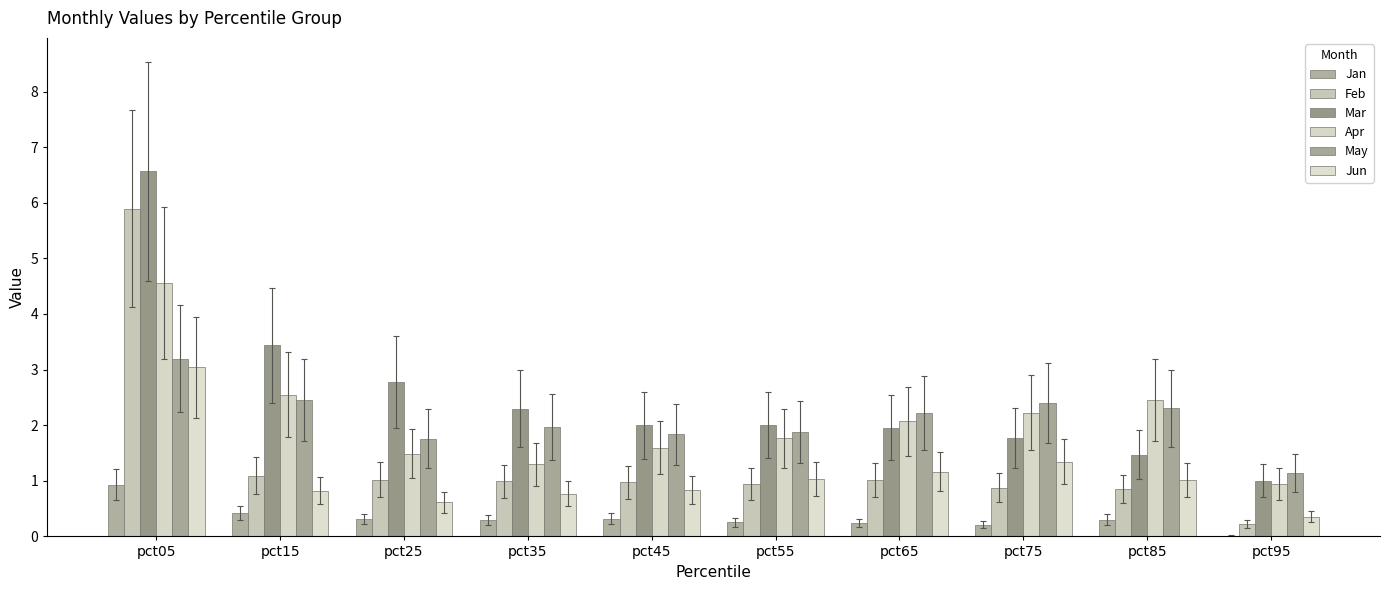

Which series has the largest total across all categories?

Mar